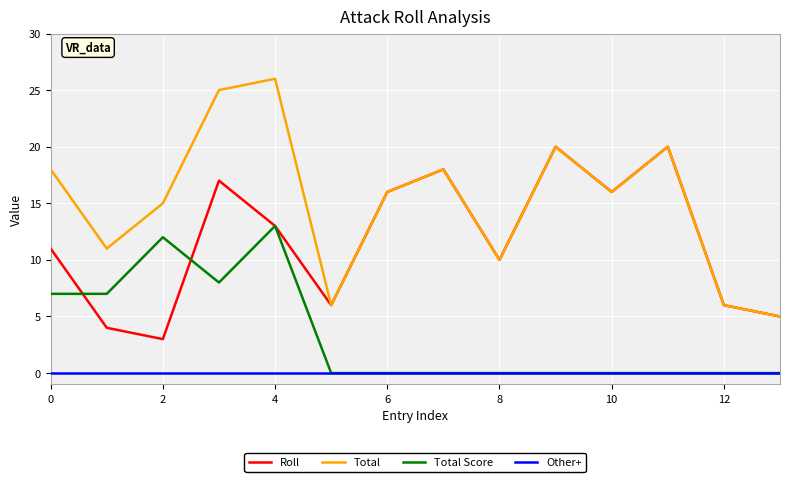

Which series has the largest total across all categories?

Total